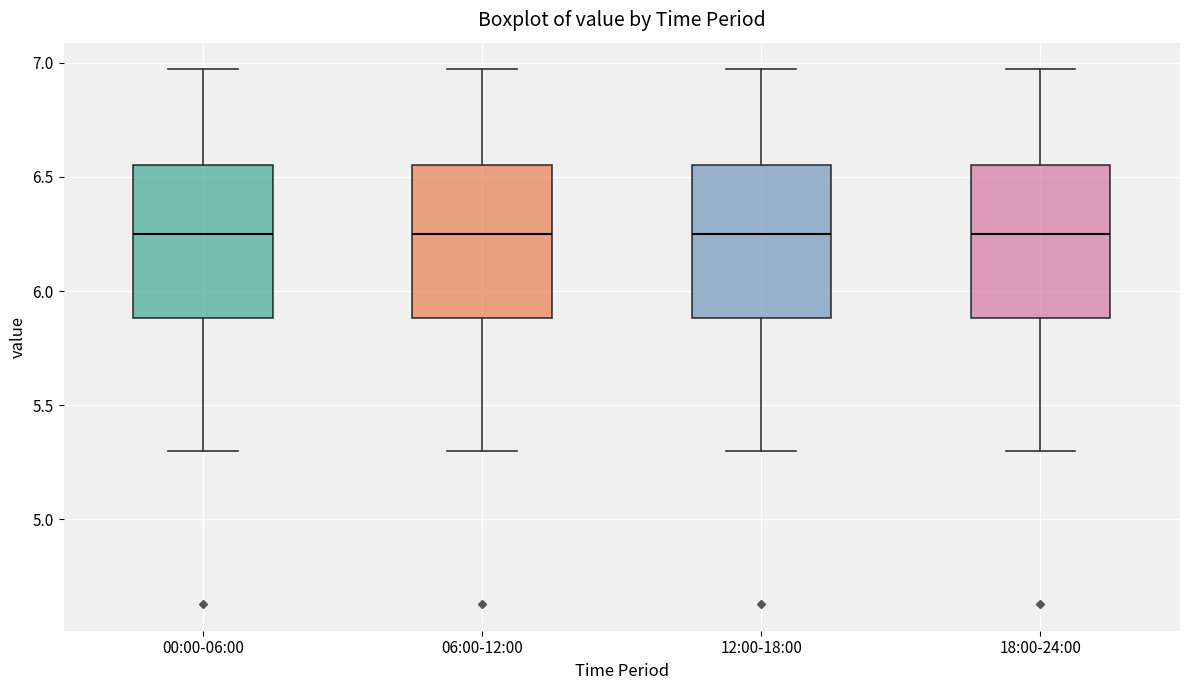

Reading left to right, read every box against the y-axis: the position of its median line, the range the box covers, and the ends of its whiskers. The values are not printed on the chart, so give them approximately, as read against the axis.

00:00-06:00: median 6.25, box 5.90 to 6.55, whiskers 5.30 to 6.95
06:00-12:00: median 6.25, box 5.90 to 6.55, whiskers 5.30 to 6.95
12:00-18:00: median 6.25, box 5.90 to 6.55, whiskers 5.30 to 6.95
18:00-24:00: median 6.25, box 5.90 to 6.55, whiskers 5.30 to 6.95